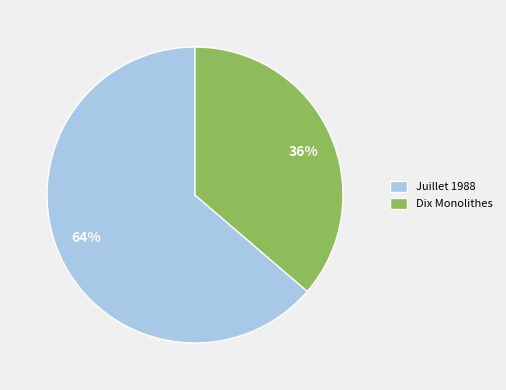

What is the ratio of the value at Juillet 1988 to the value at Dix Monolithes?

1.8